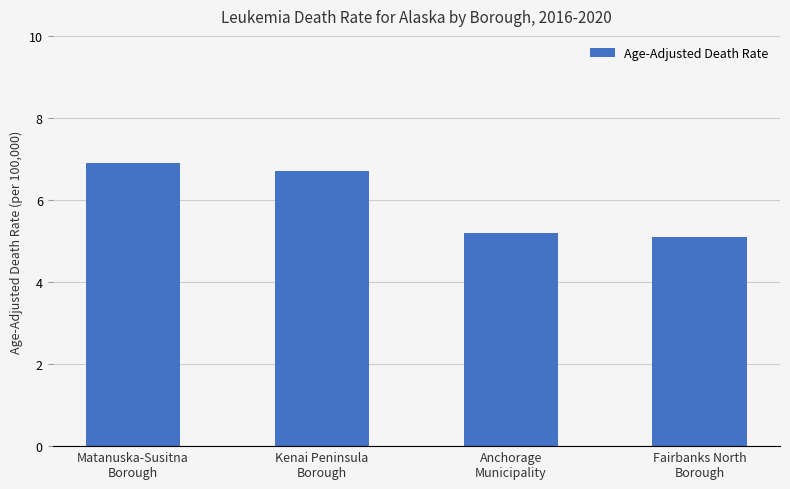

Reading left to right, what are all the values shown in this chart?

6.9	6.7	5.2	5.1